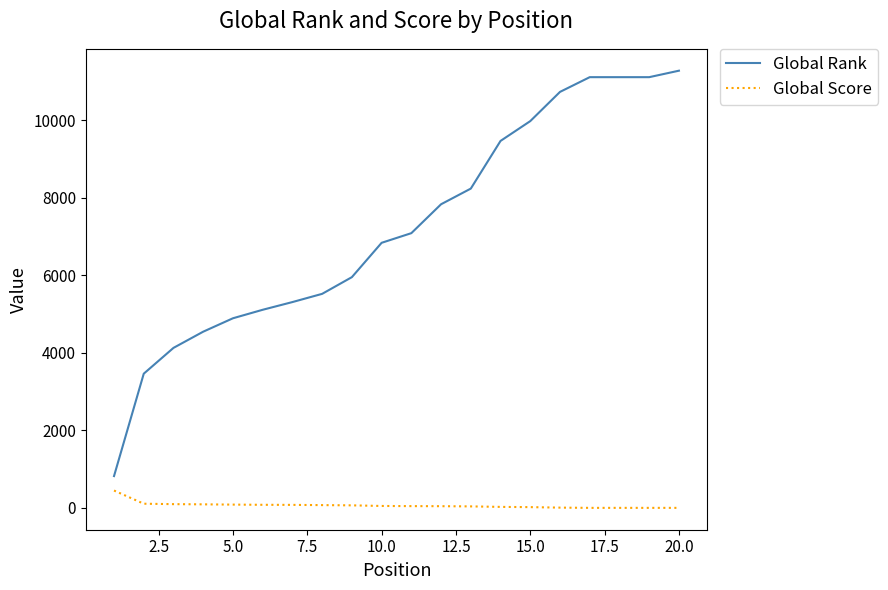

What are all the series names shown in the legend?

Global Rank, Global Score